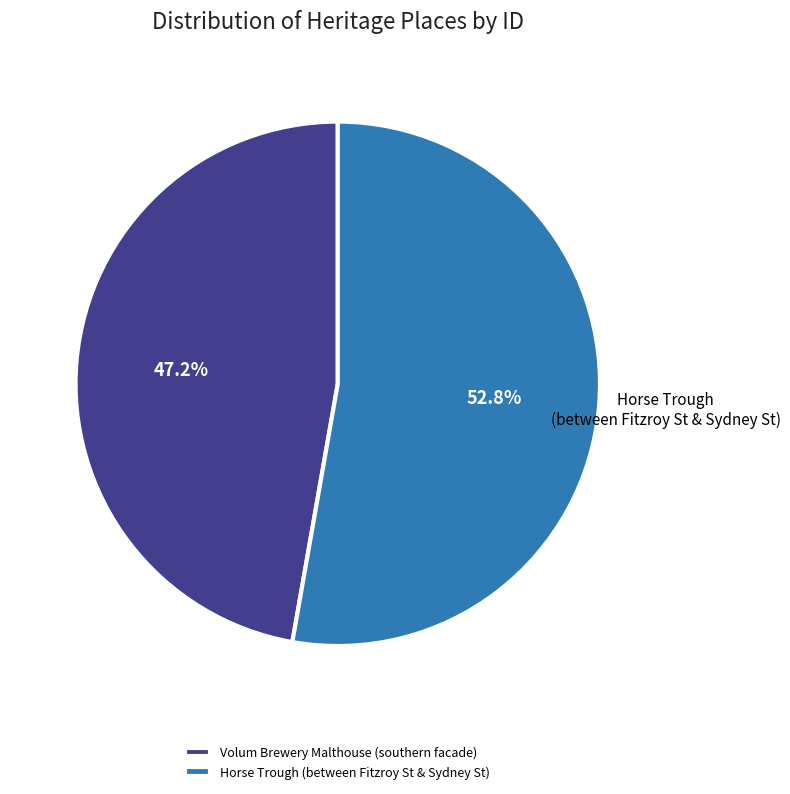

To the nearest percent, what is the difference between the largest and smallest slice percentages?

6%